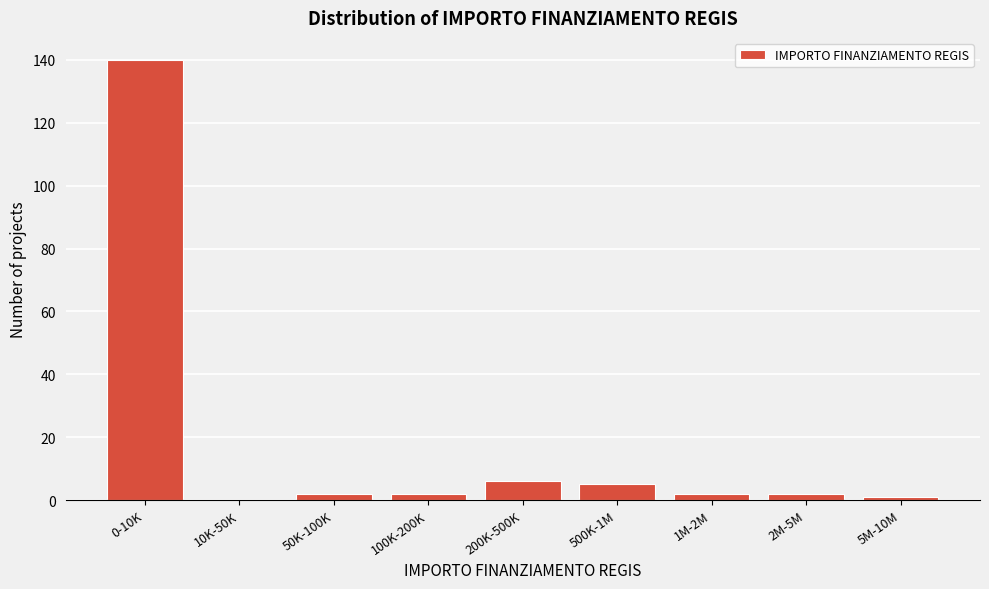

Reading left to right, what are all the values shown in this chart?

0-10K=140	10K-50K=0	50K-100K=2	100K-200K=2	200K-500K=6	500K-1M=5	1M-2M=2	2M-5M=2	5M-10M=1